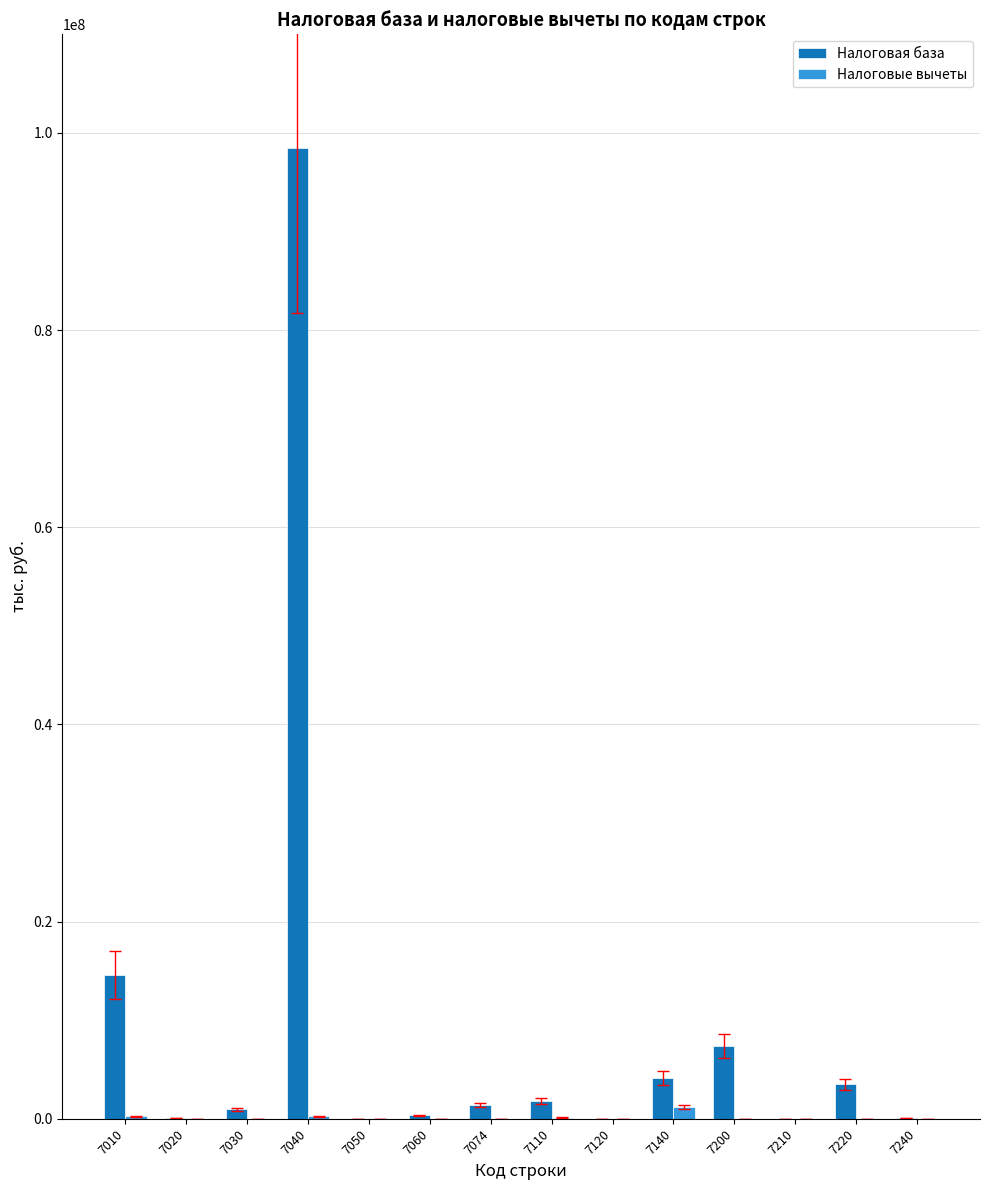

At which category does the chart reach its peak across all series?

7040